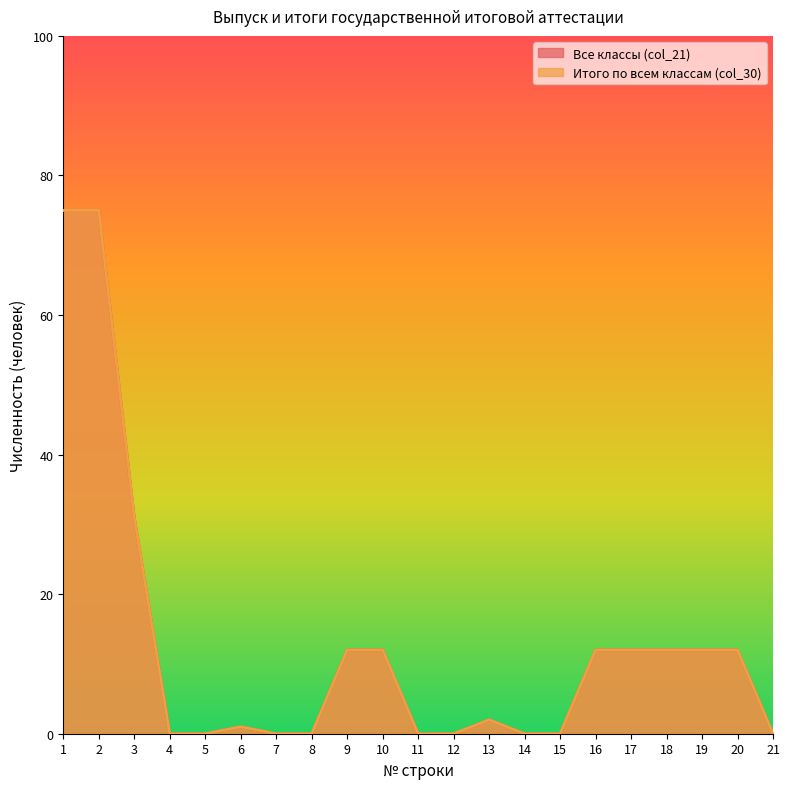

The Итого по всем классам (col_30) series shows 4 at 19. True or false?

False